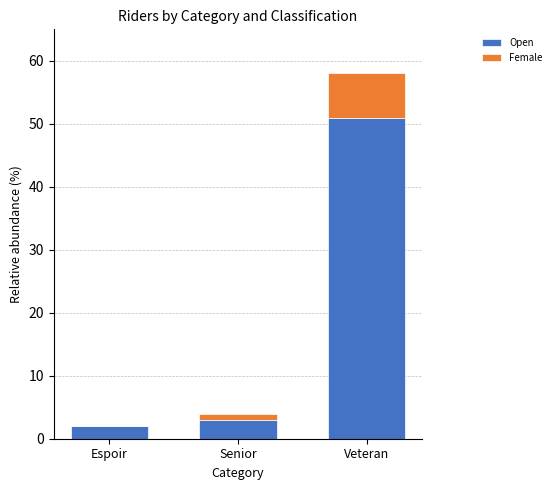

Reading right to left, transcribe the values for Open.

Veteran=51	Senior=3	Espoir=2